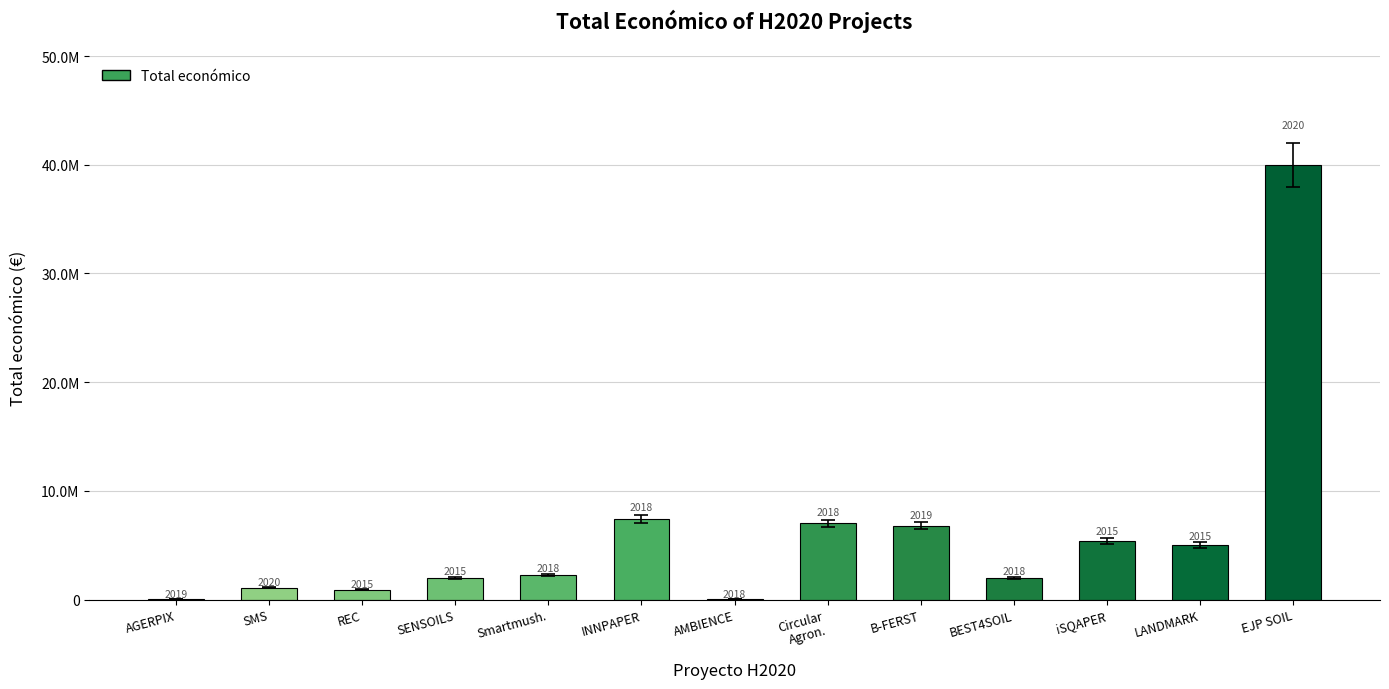

How many series are shown in this chart?

1